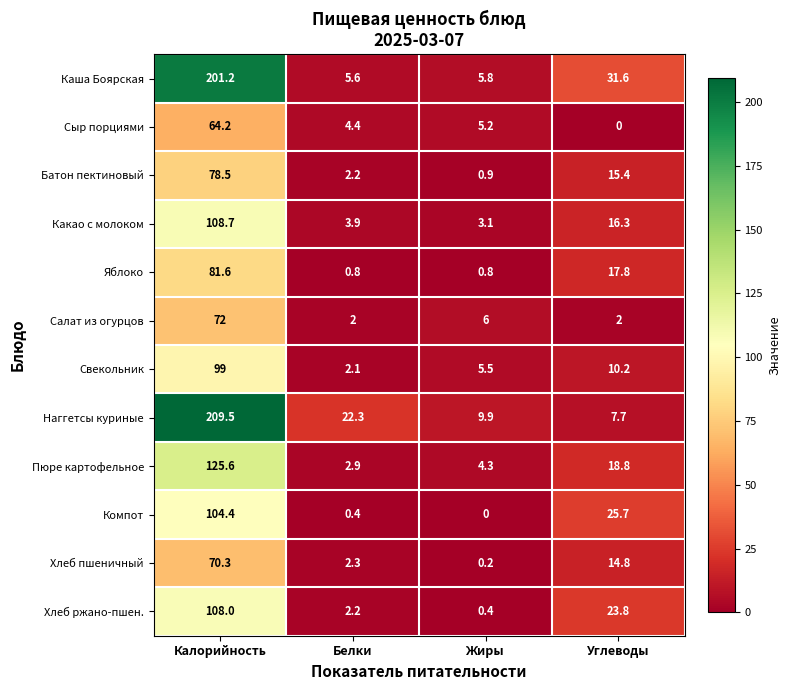

The Салат из огурцов series shows 2.0 at Углеводы. True or false?

True